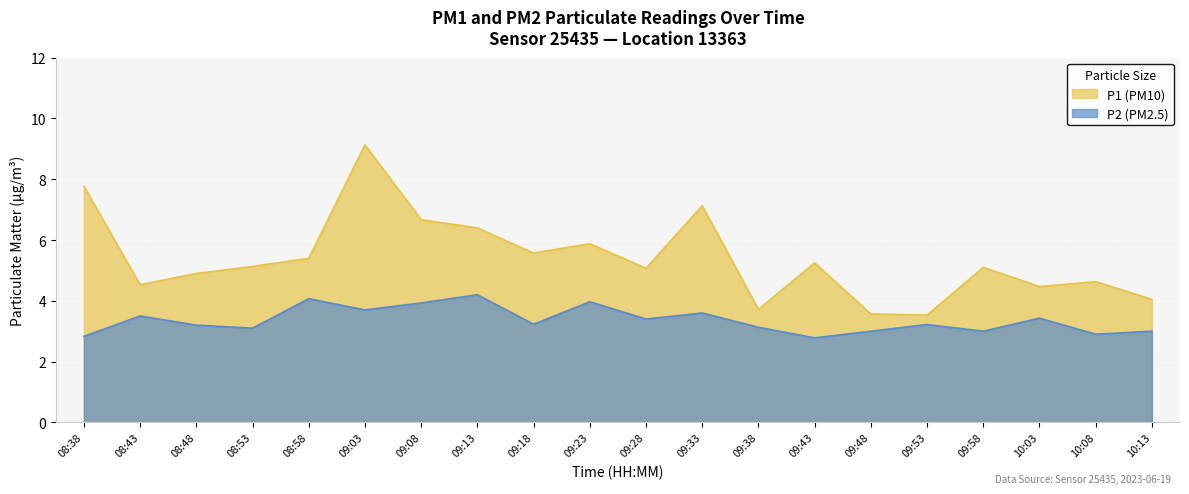

How many categories are shown in the chart?

20